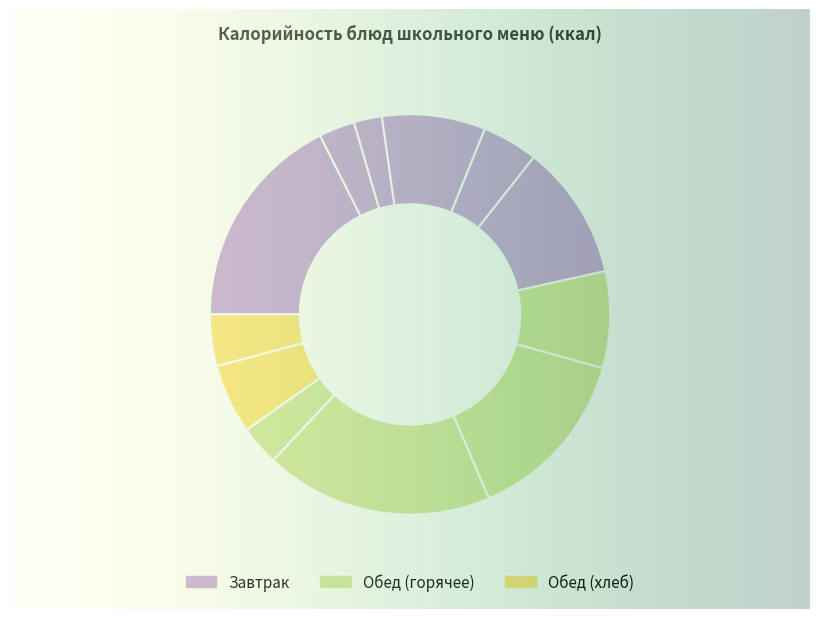

What percentage is the Масло сливочное slice, to the nearest percent?

5%